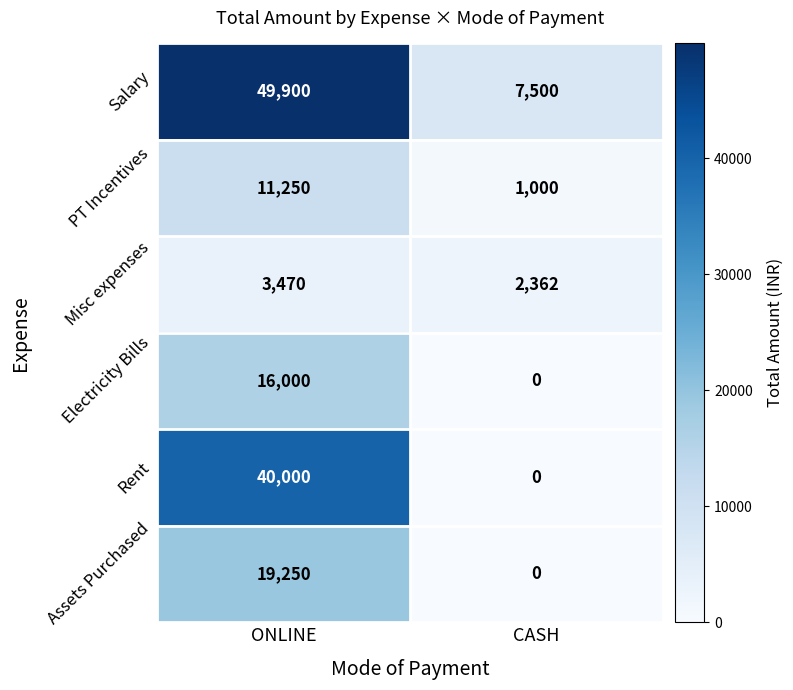

At how many categories does at least one series exceed 26373?

1